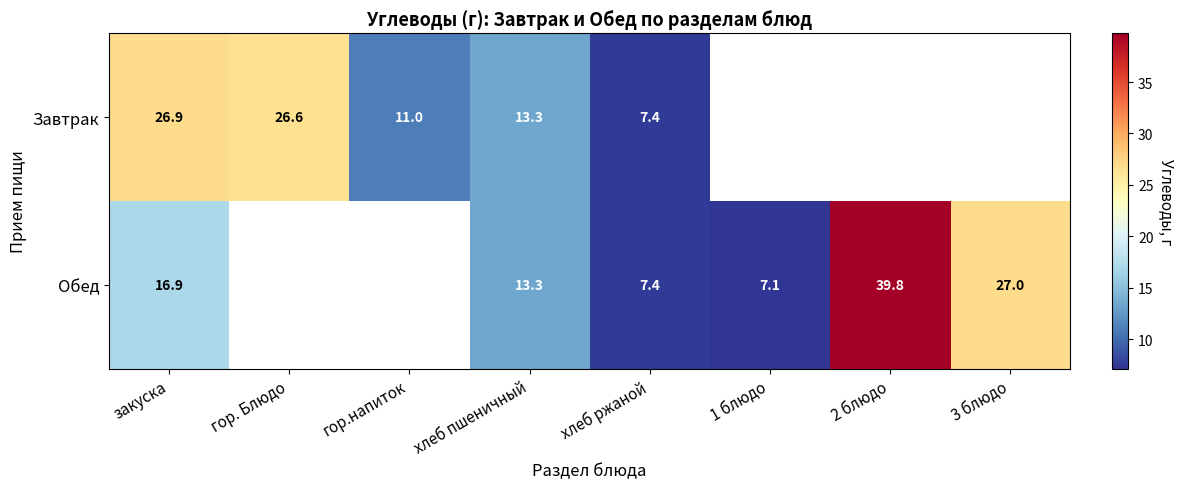

Is it true that Обед equals 13.3 at хлеб пшеничный?

True